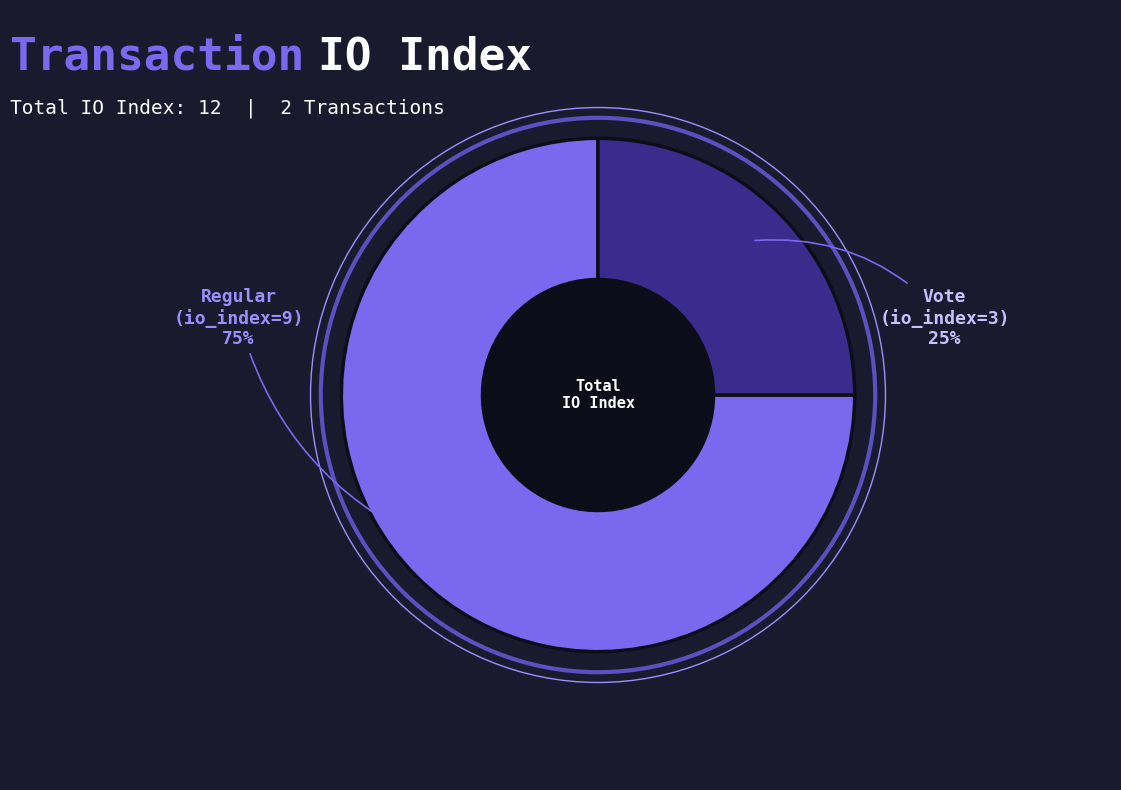

To the nearest percent, what is the difference between the largest and smallest slice percentages?

50%